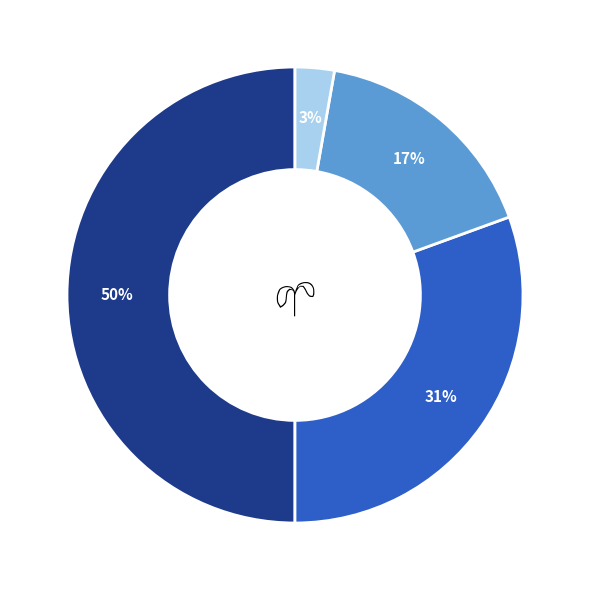

To the nearest percent, what is the average slice percentage?

25%